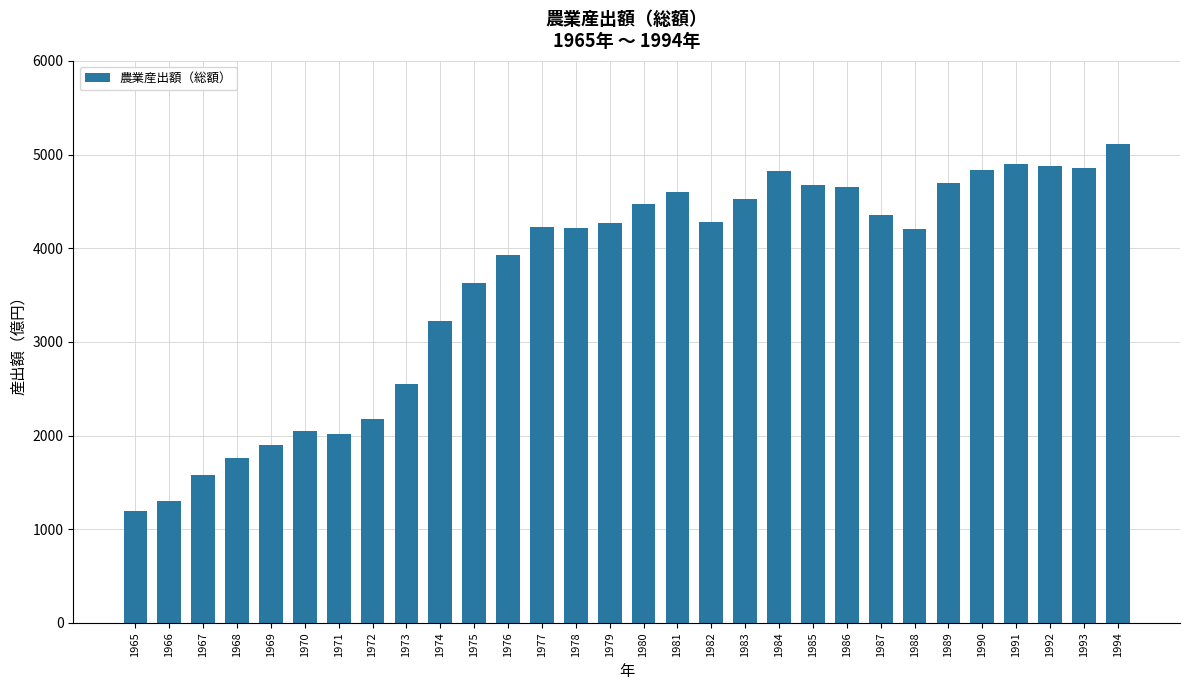

At which category does the chart reach its minimum across all series?

1965